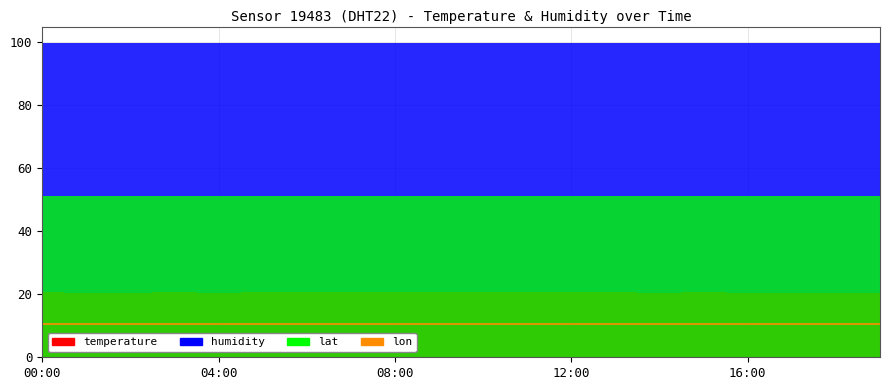

What is the smallest value displayed?

7.0